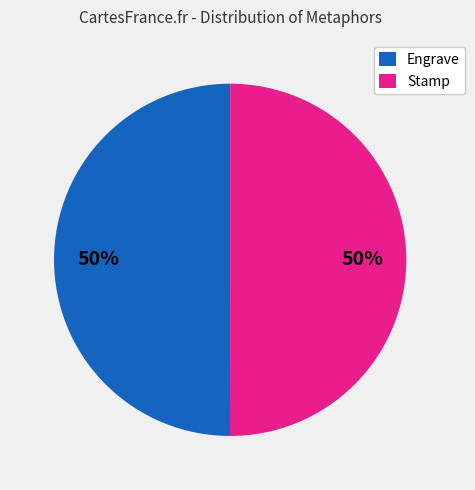

How many slices are in this pie chart?

2